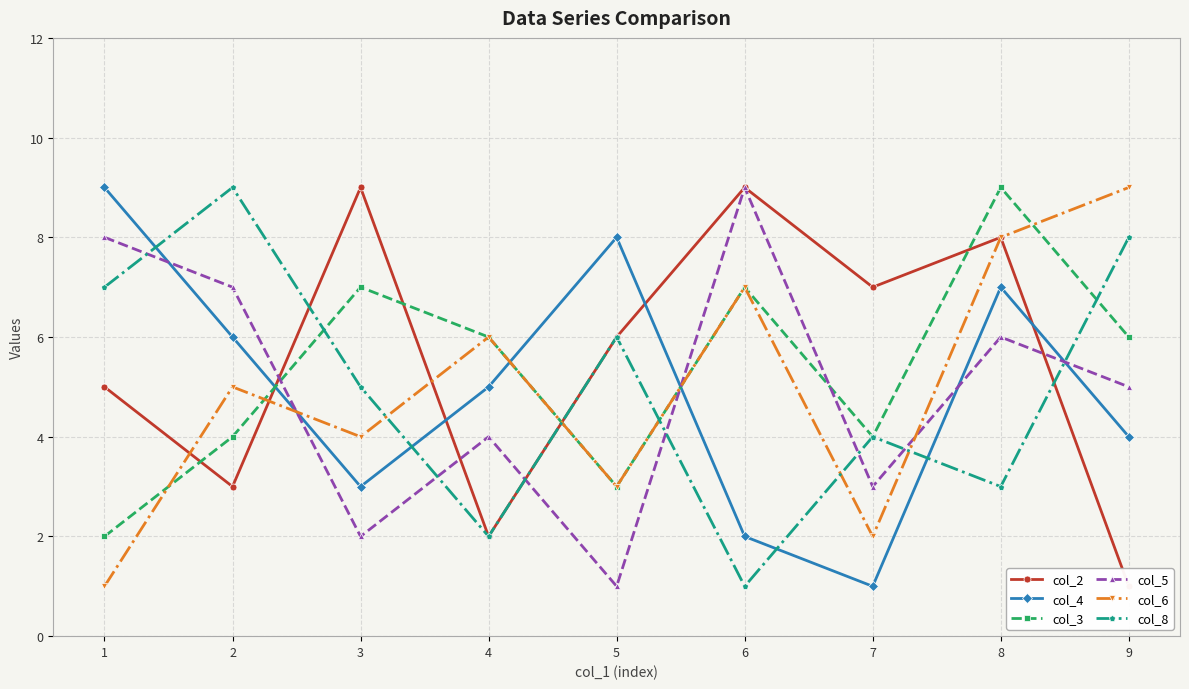

The col_3 series shows 1 at 1. True or false?

False